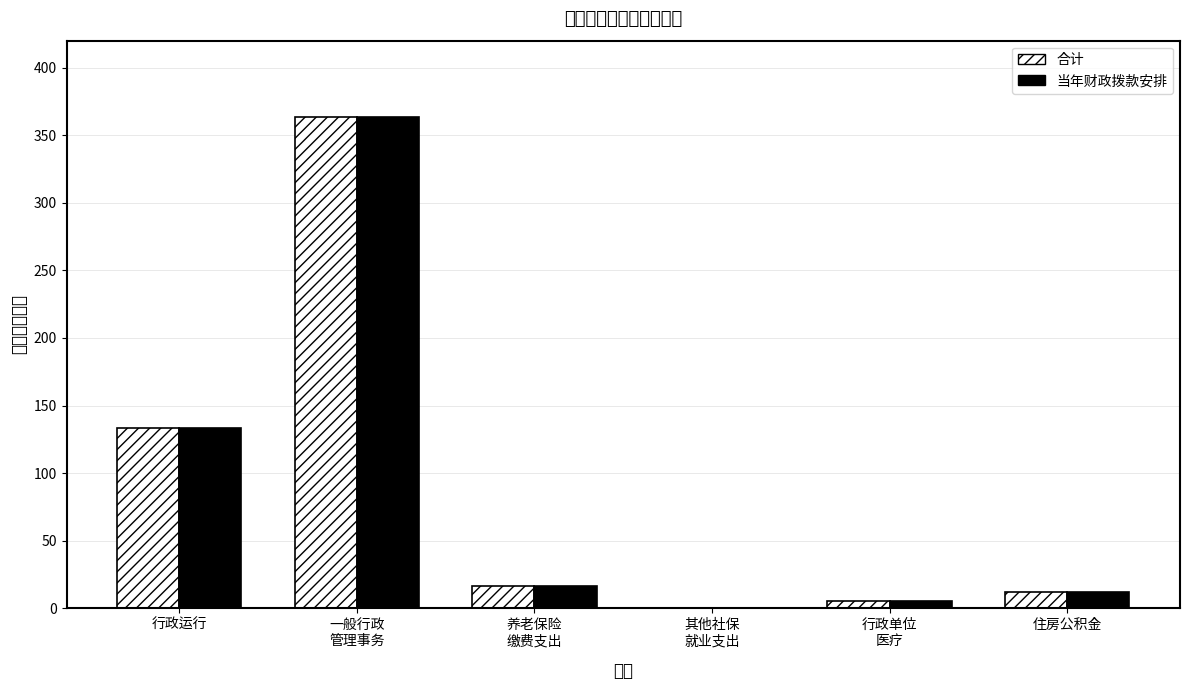

What position from the left is 行政单位
医疗?

5